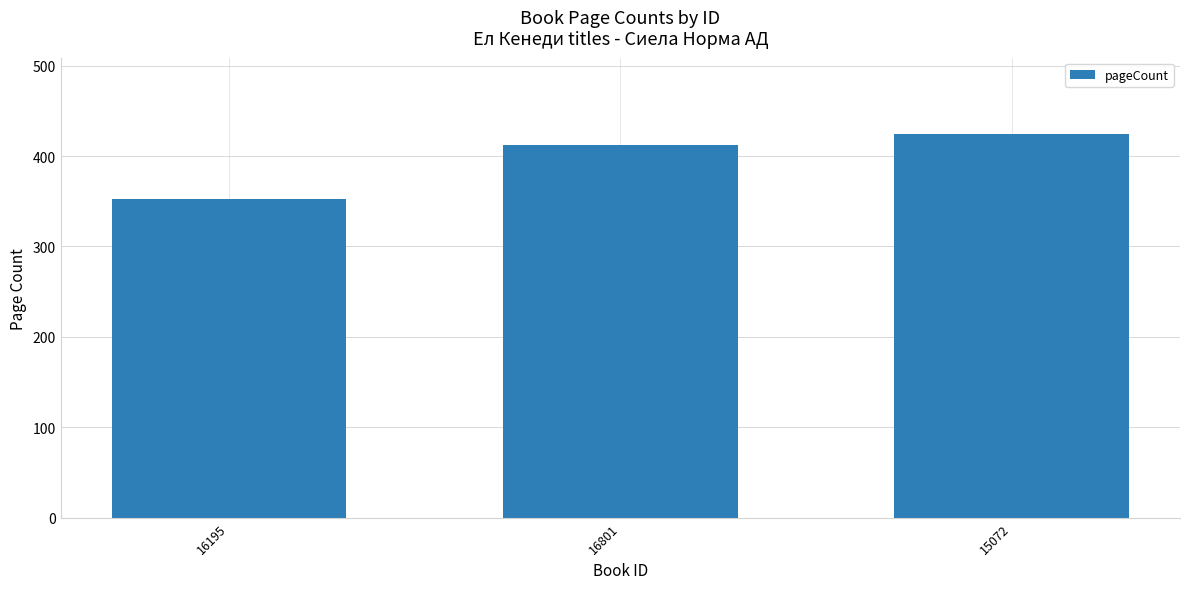

The chart shows a value of 424 at 15072. True or false?

True